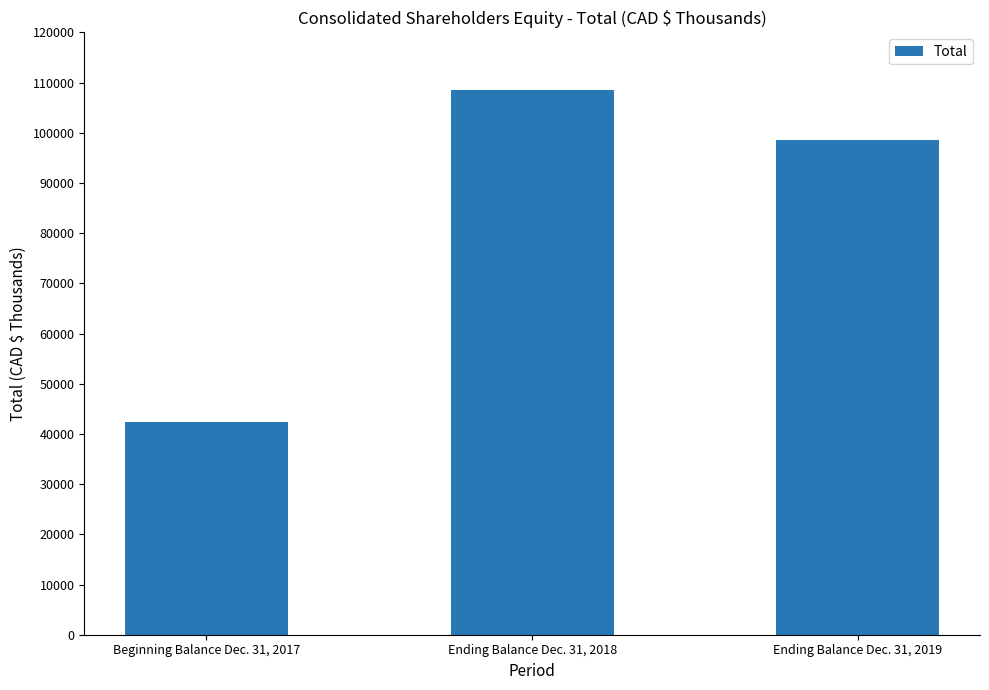

What is the difference between the maximum and minimum values?

66134